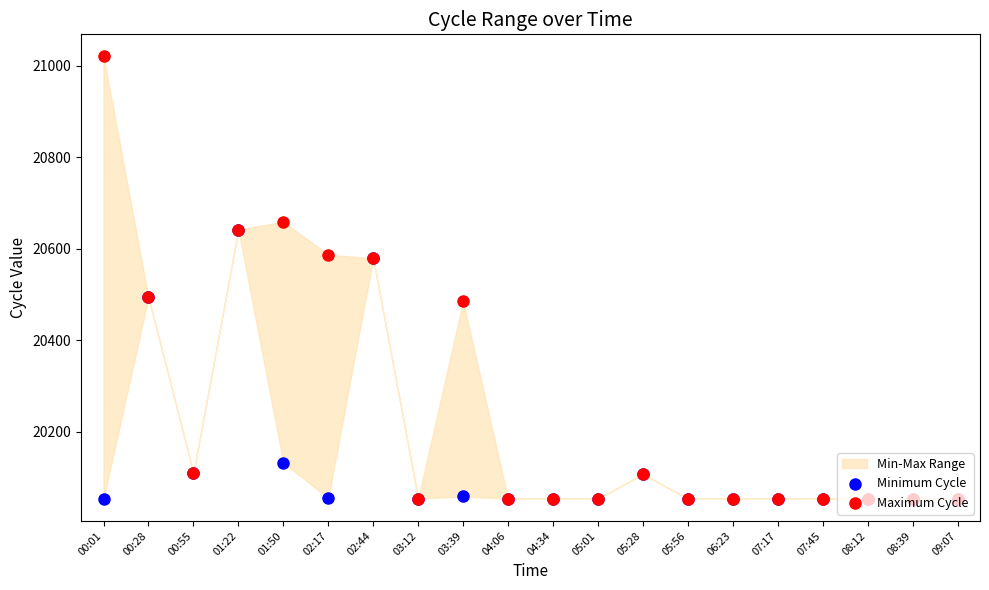

At how many categories does at least one series exceed 20272?

7